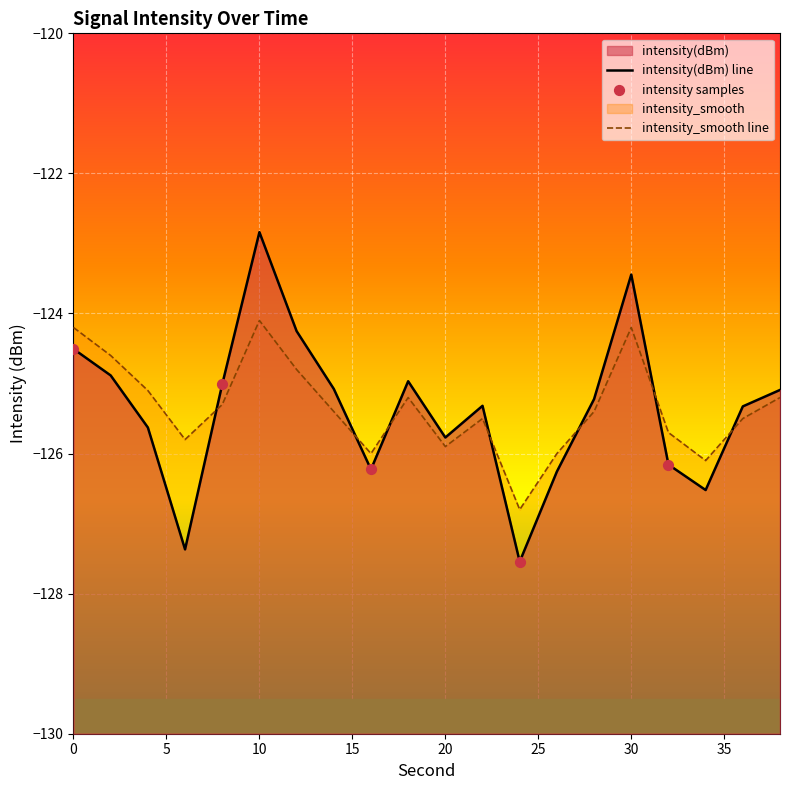

Which series has the widest spread of Y values?

intensity(dBm)